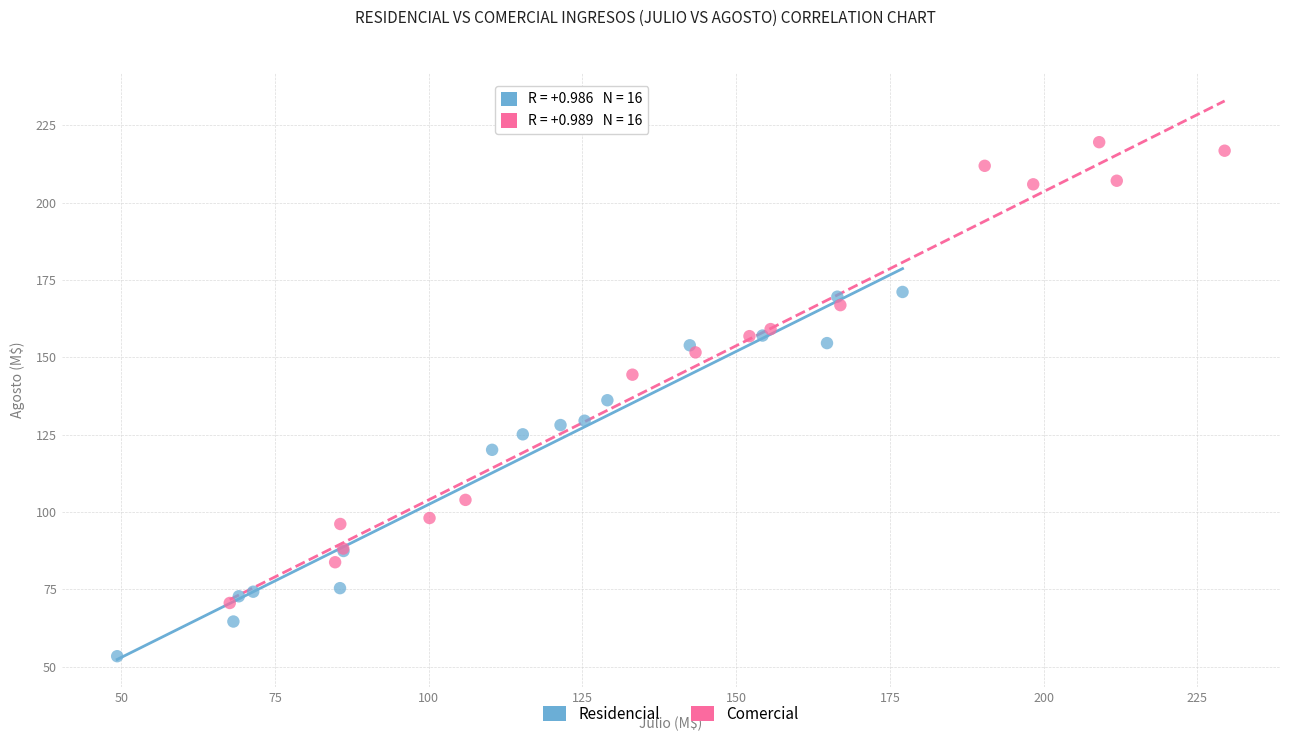

Which series contains the lowest Y value?

Residencial